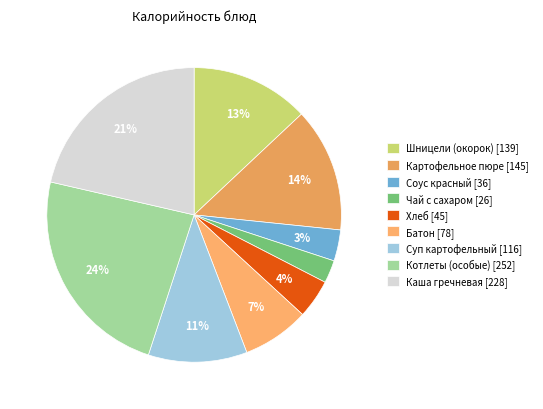

Is it true that Шницели (окорок) is 13% of the pie?

True